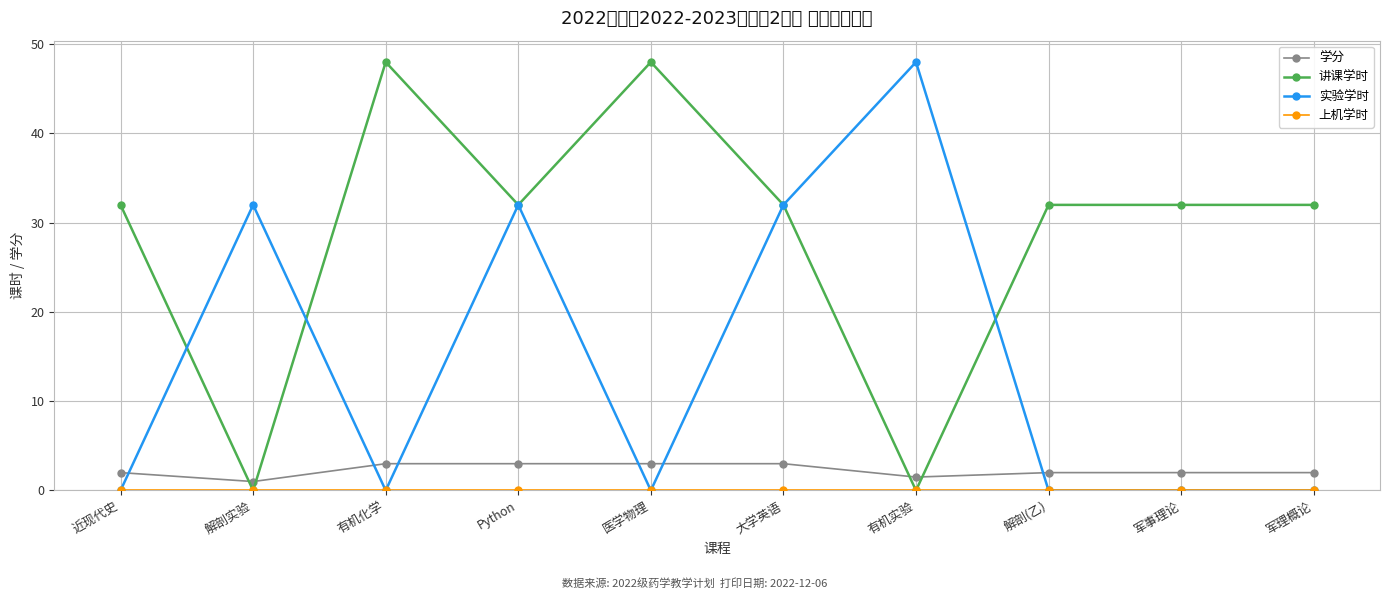

Does the chart display data point markers on the line(s)?

Yes